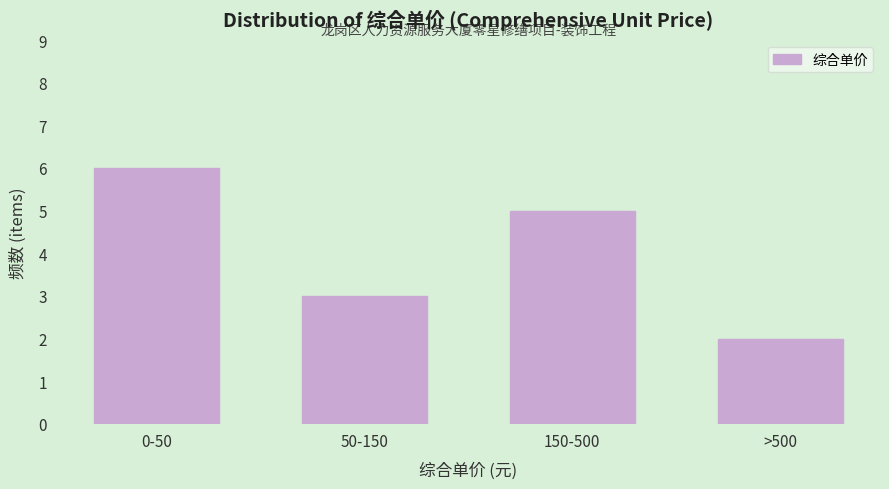

Reading left to right, list all the values displayed in this chart.

0-50=6	50-150=3	150-500=5	>500=2